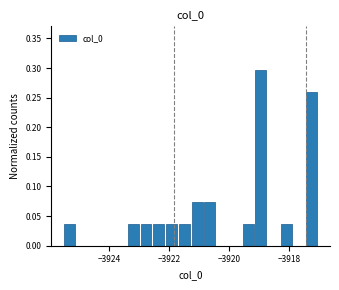

Around what value on the x-axis is the tallest bar? Give the approximate position of its centre, as read against the axis.

-3919.0